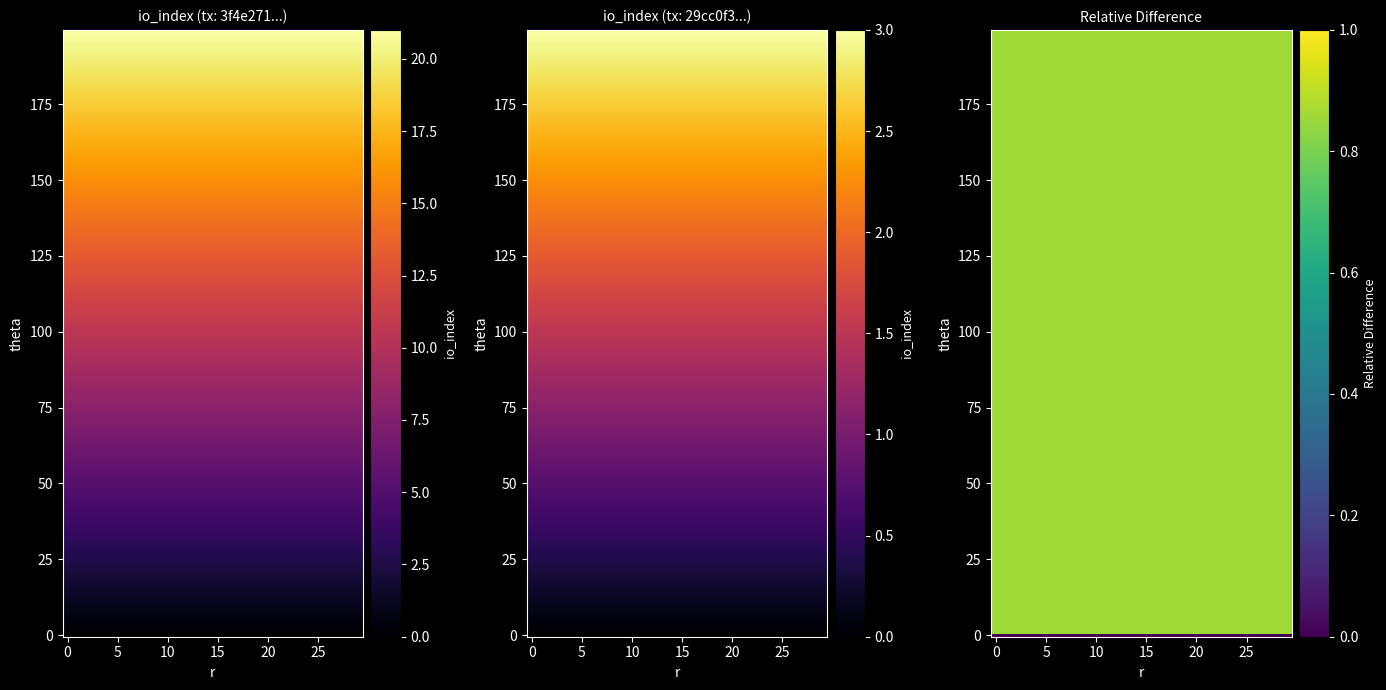

Is the value of 3f4e27119a75ceda2134189a203f761b712de02 at io_index greater than the value of 29cc0f39fd27be3036a43f89dcf8a3251851e5a at io_index?

Yes